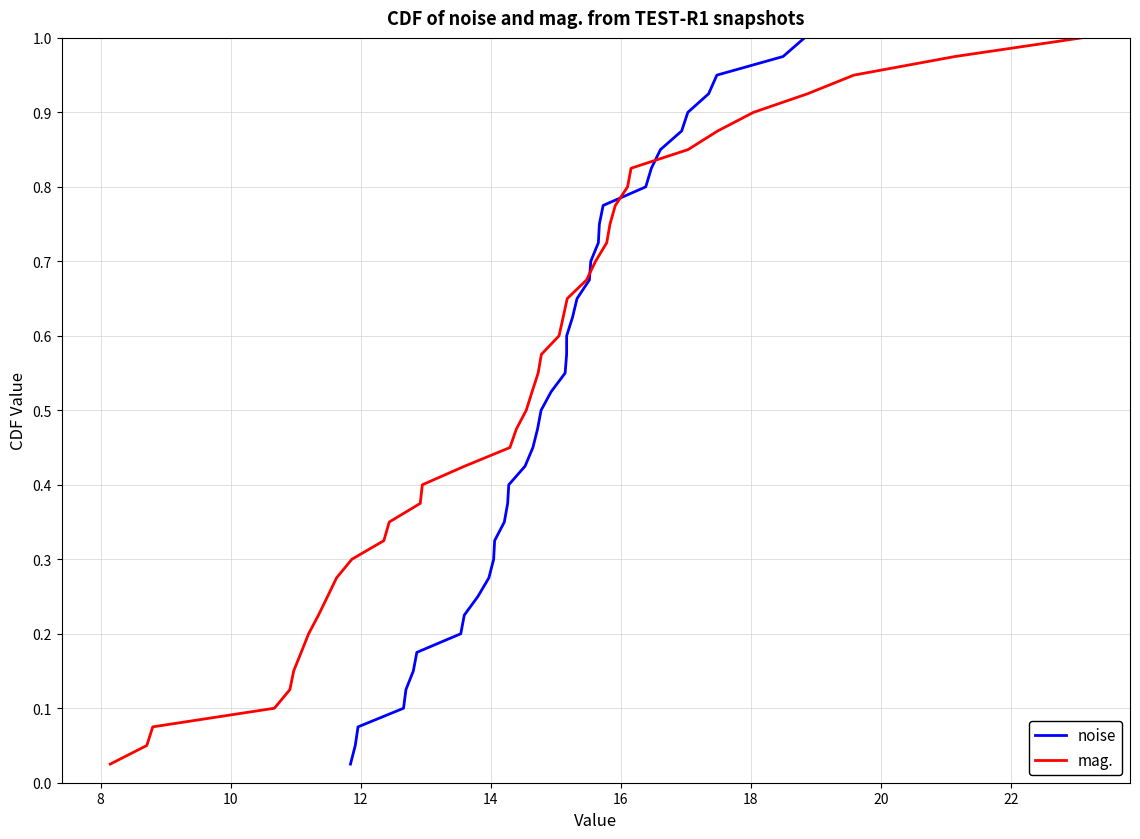

How many lines are shown in the chart?

2